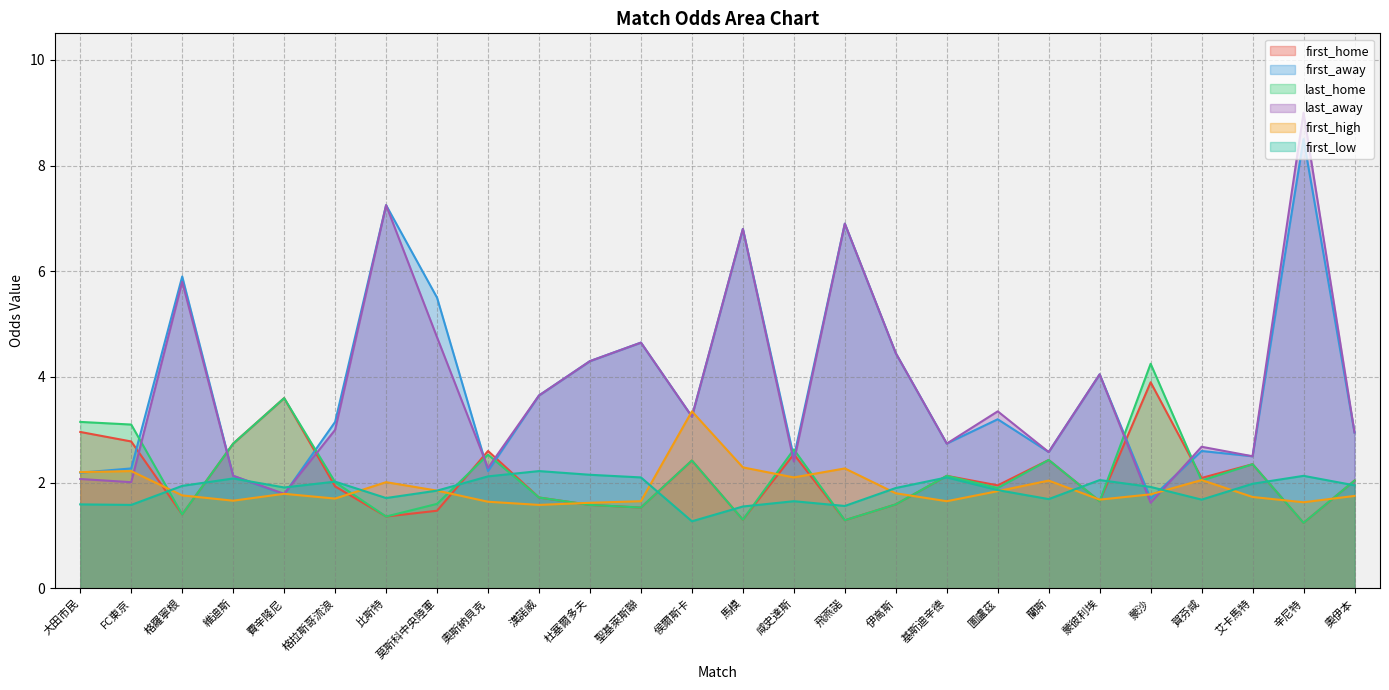

At which label does first_low reach its minimum?

侯爾斯卡